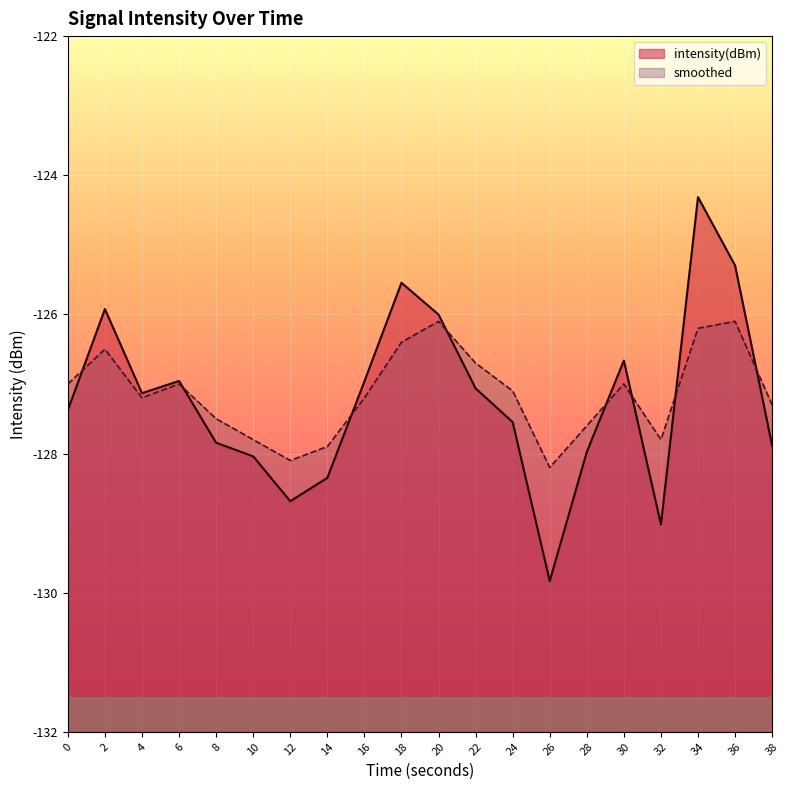

At how many categories does at least one series exceed -129?

20